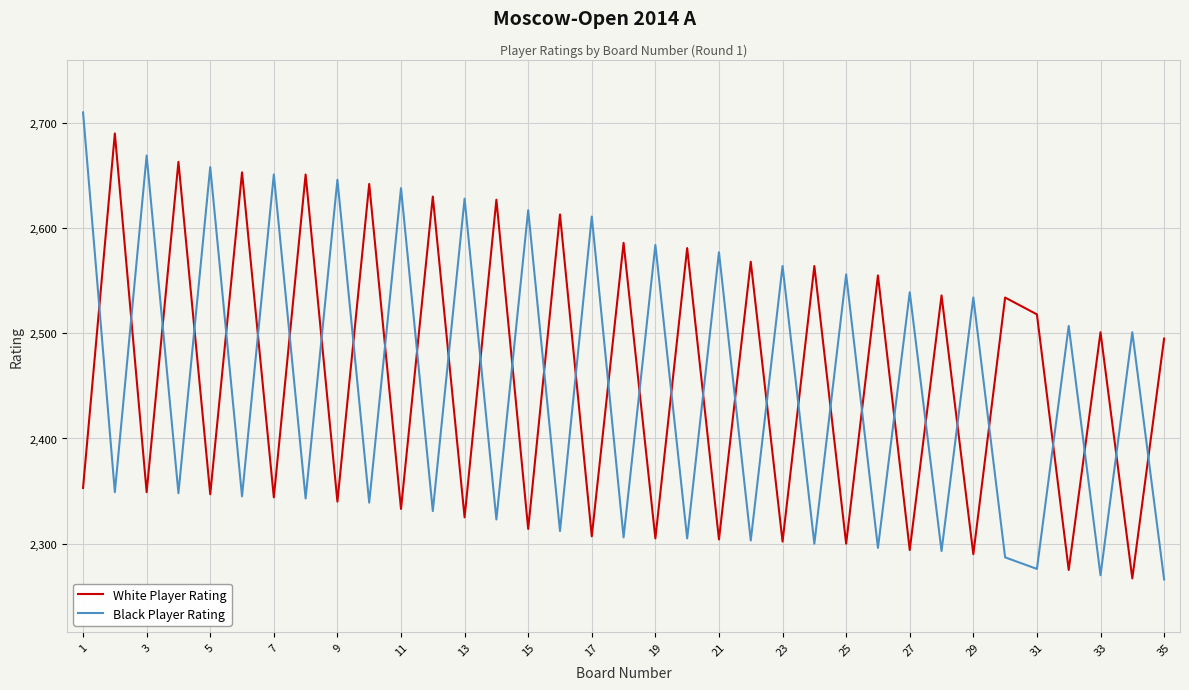

Which series ends up on top after the final intersection of White Player Rating and Black Player Rating?

White Player Rating